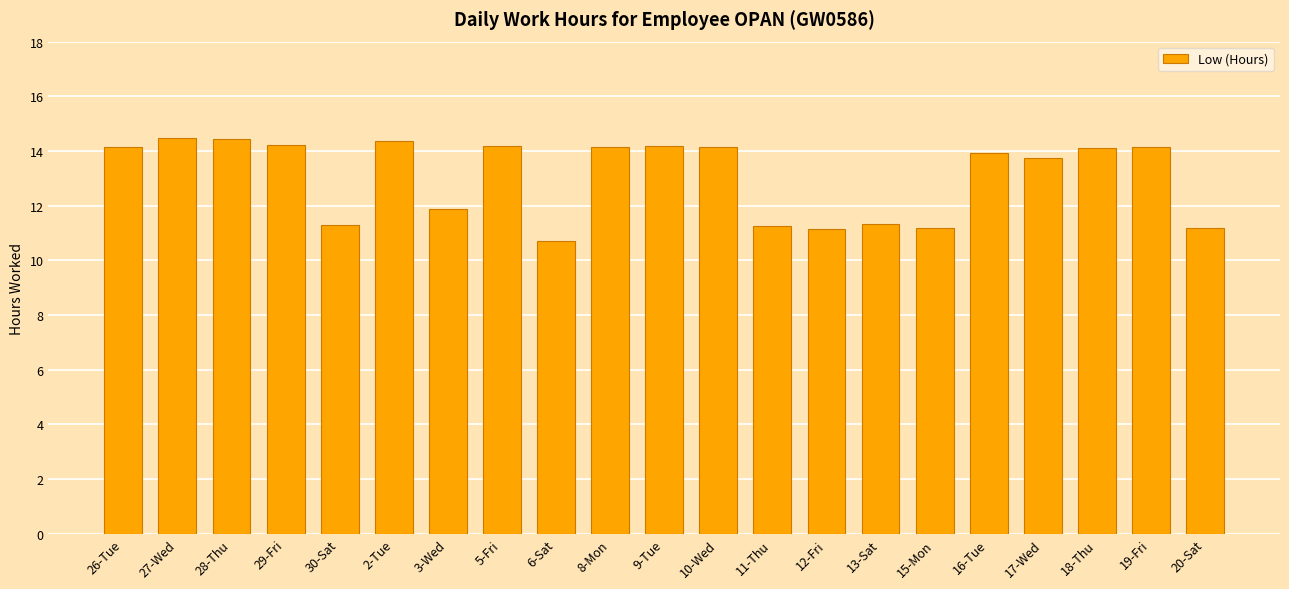

True or false: the data shows 14.1 at 18-Thu.

True